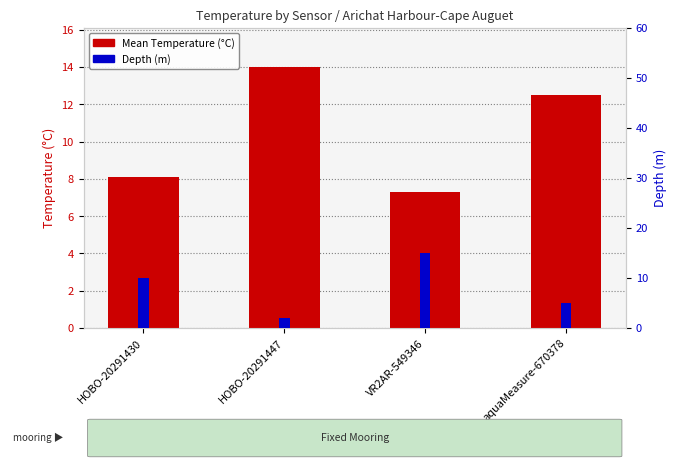

What is the difference between the highest and lowest values at aquaMeasure-670378?

7.5